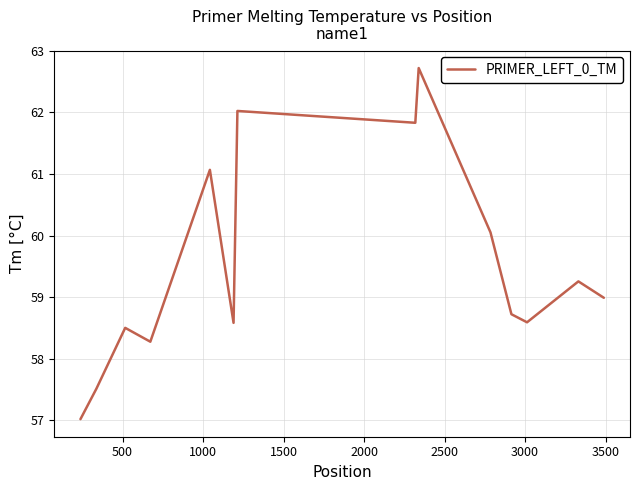

Reading right to left, transcribe all the data shown in this chart.

59.0	59.3	58.6	58.7	60.1	62.7	61.8	62.0	58.6	61.1	58.3	58.5	57.5	57.0